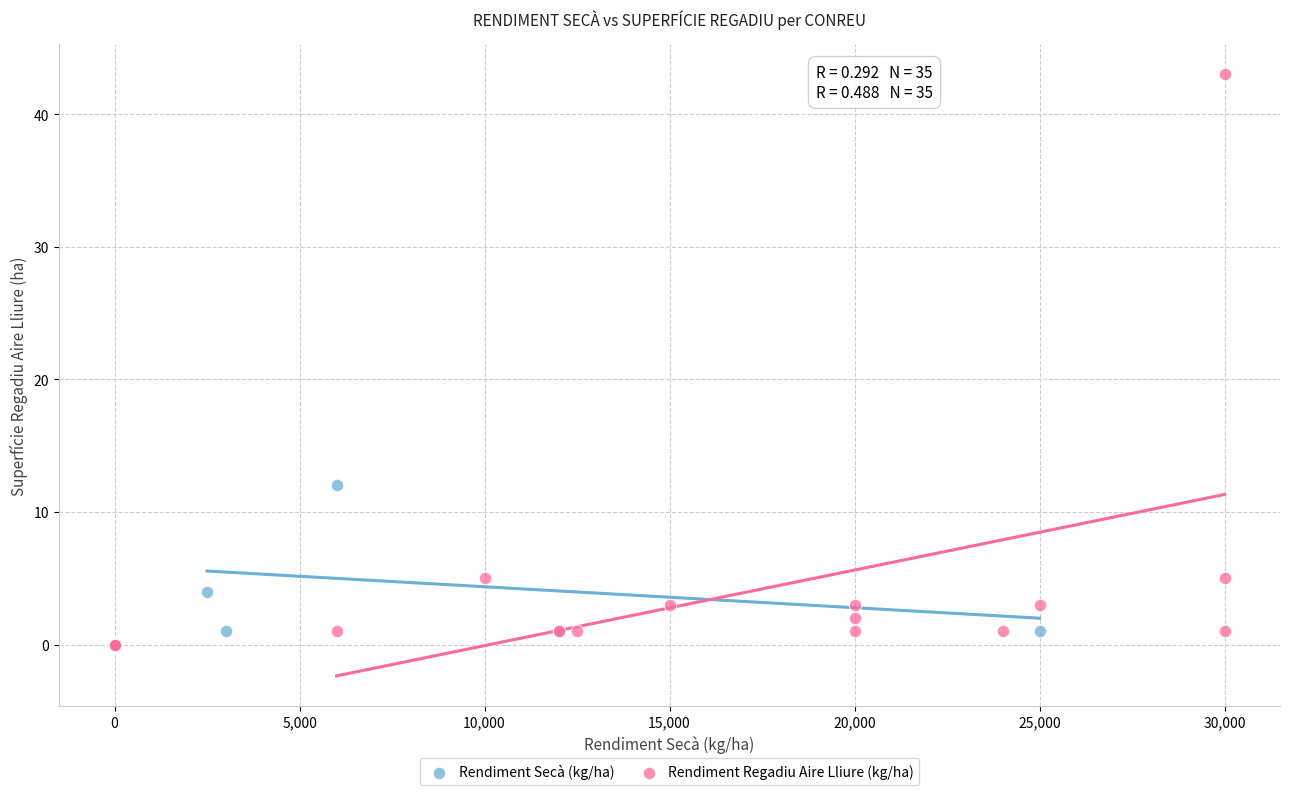

Which series contains the highest Y value?

Rendiment Regadiu Aire Lliure (kg/ha)